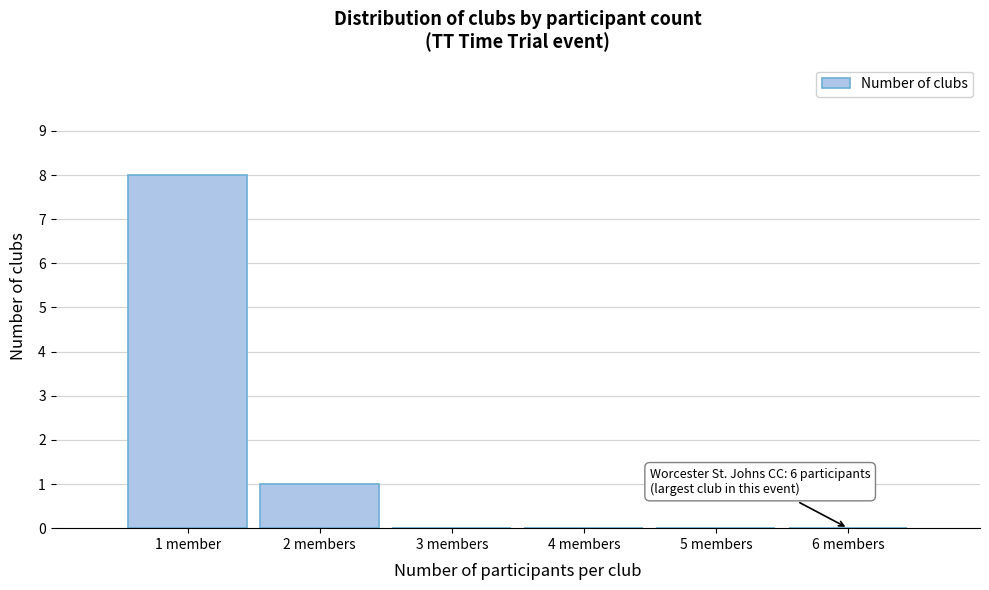

Reading left to right, what are all the values shown in this chart?

1 member=8	2 members=1	3 members=0	4 members=0	5 members=0	6 members=0